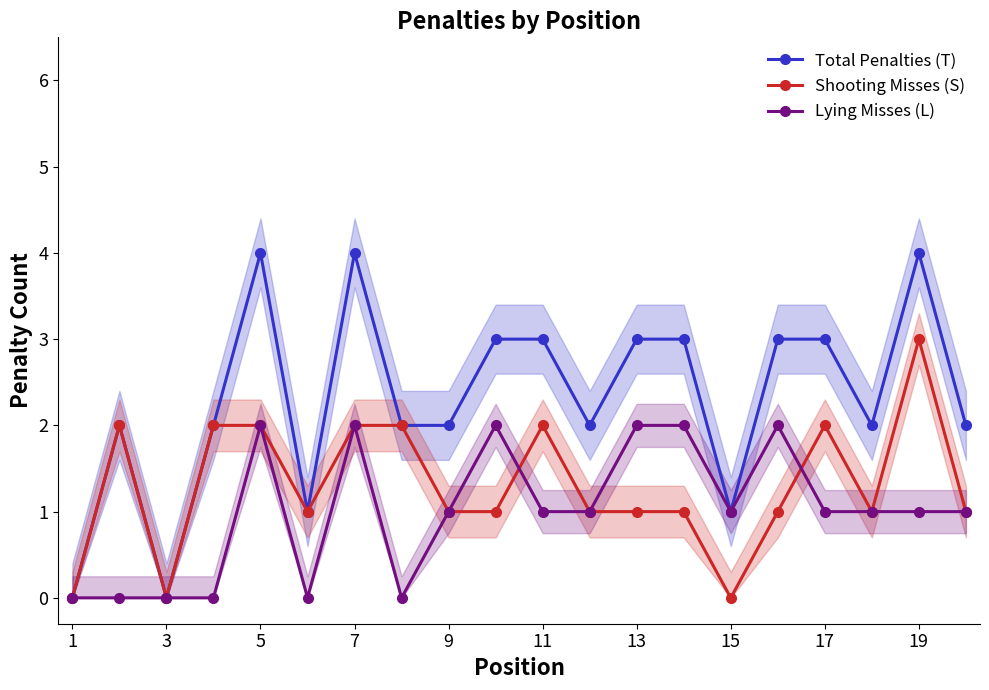

What is the maximum value shown in the chart?

4